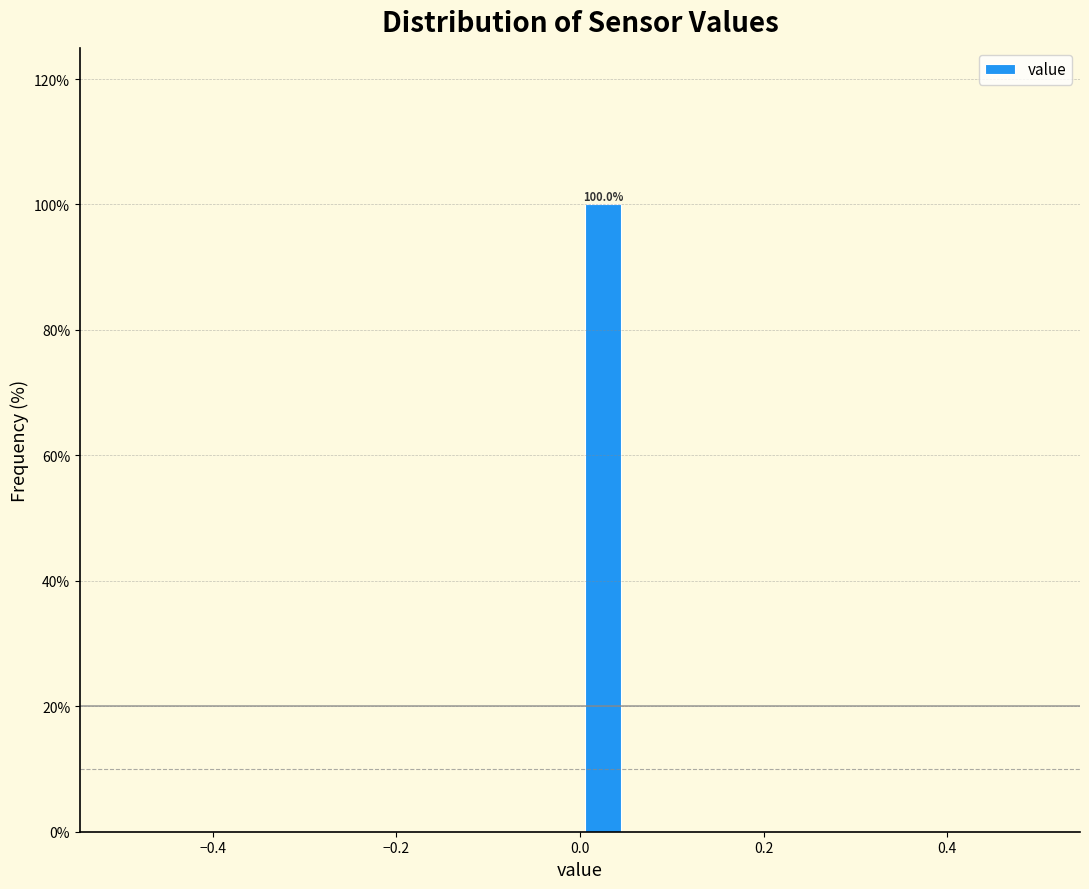

Read against the x-axis, roughly where is the centre of the tallest bar?

0.02